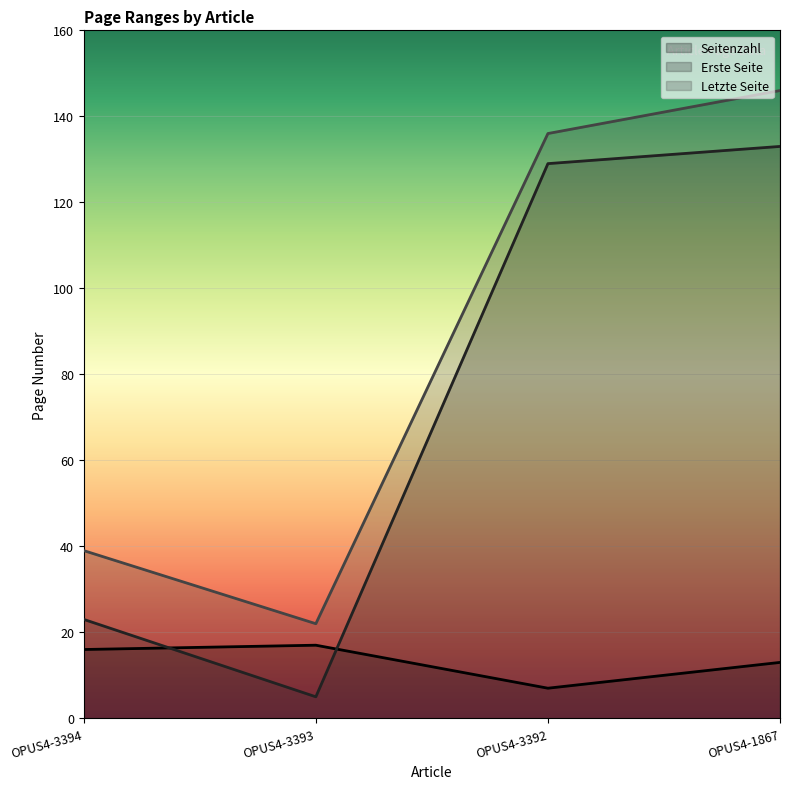

What is the smallest value displayed?

5